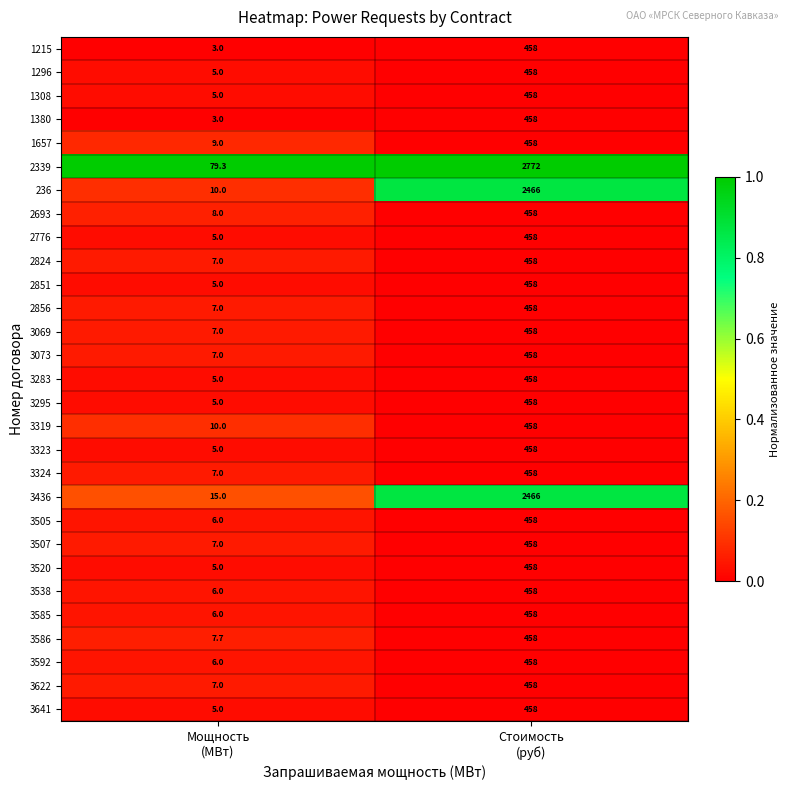

What is the difference between the highest and lowest values at Мощность
(МВт)?

76.3